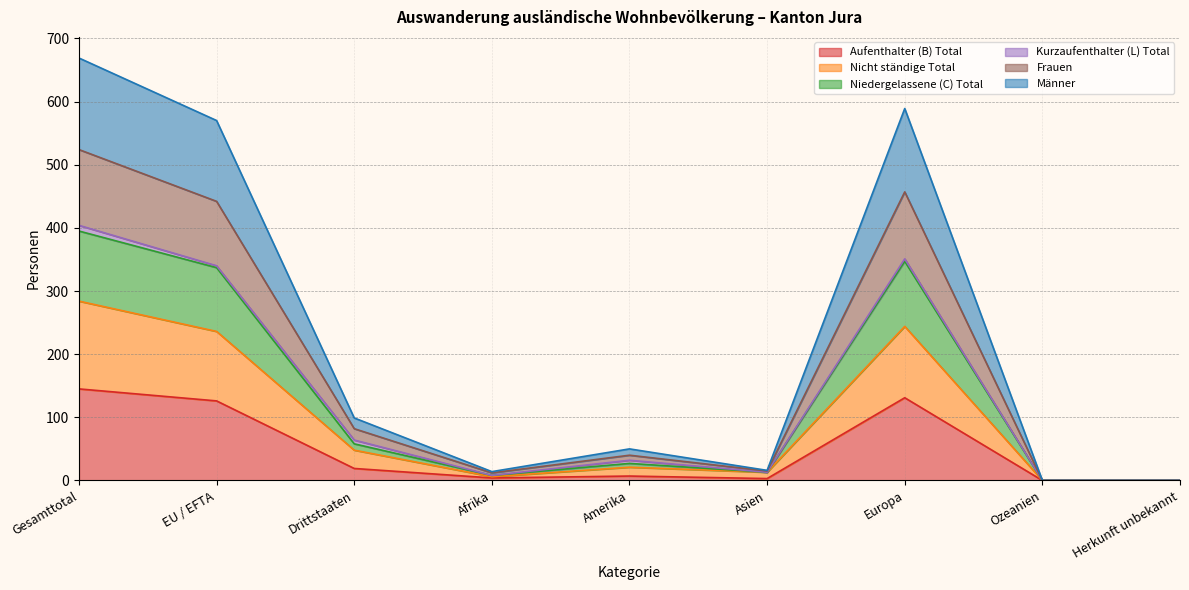

What is the label of the 4th point from the right?

Asien